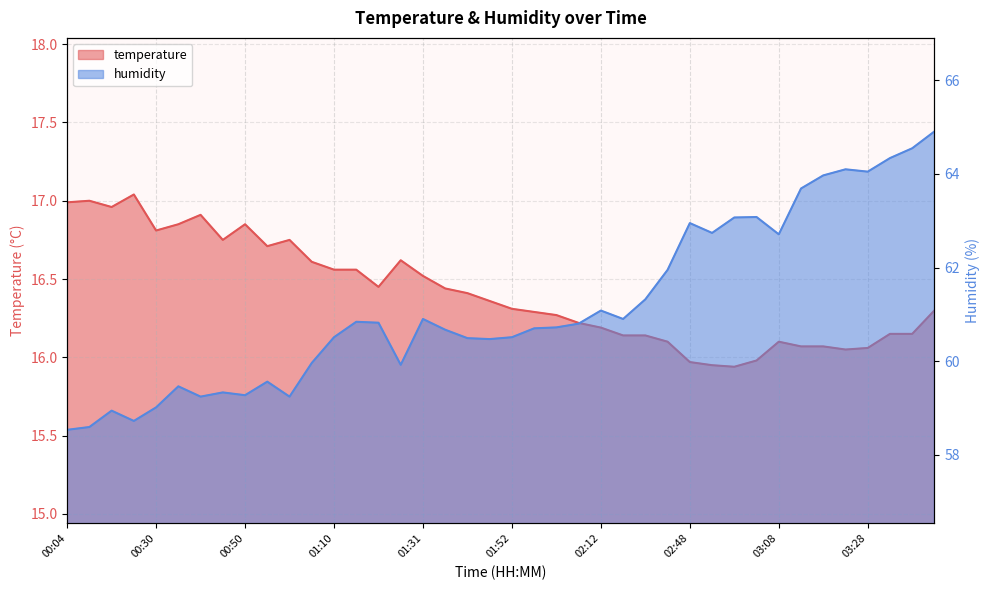

Does the chart have visible grid lines?

Yes